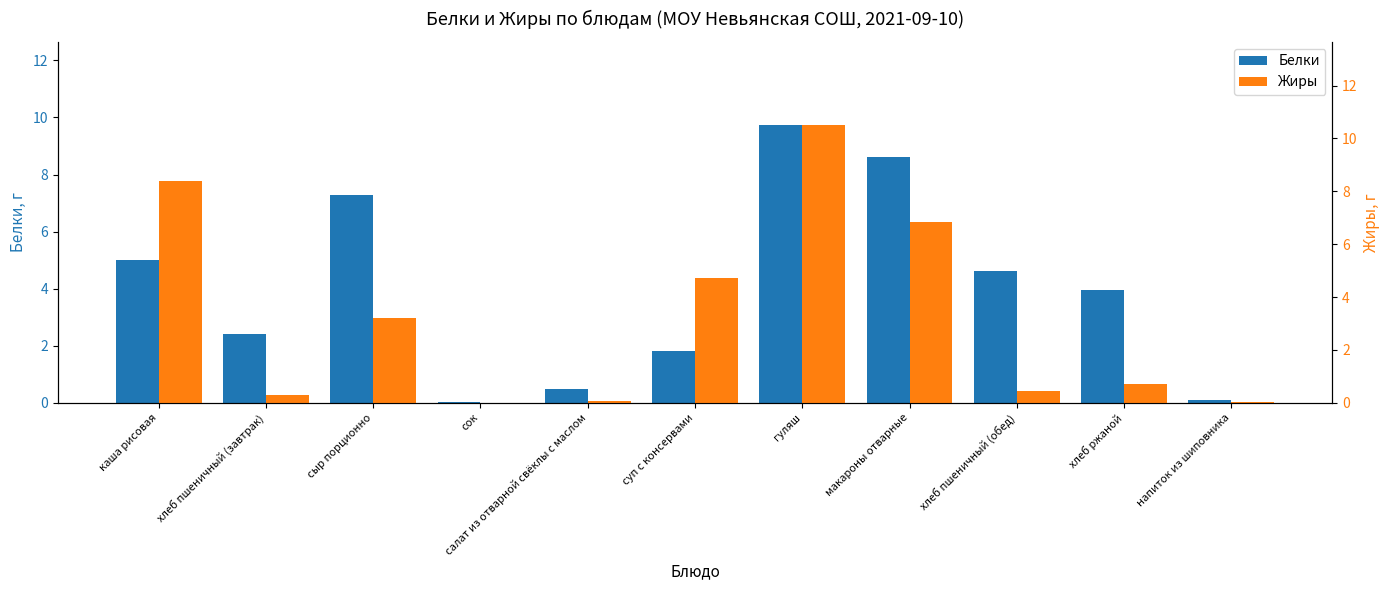

Count the number of categories in the chart.

11